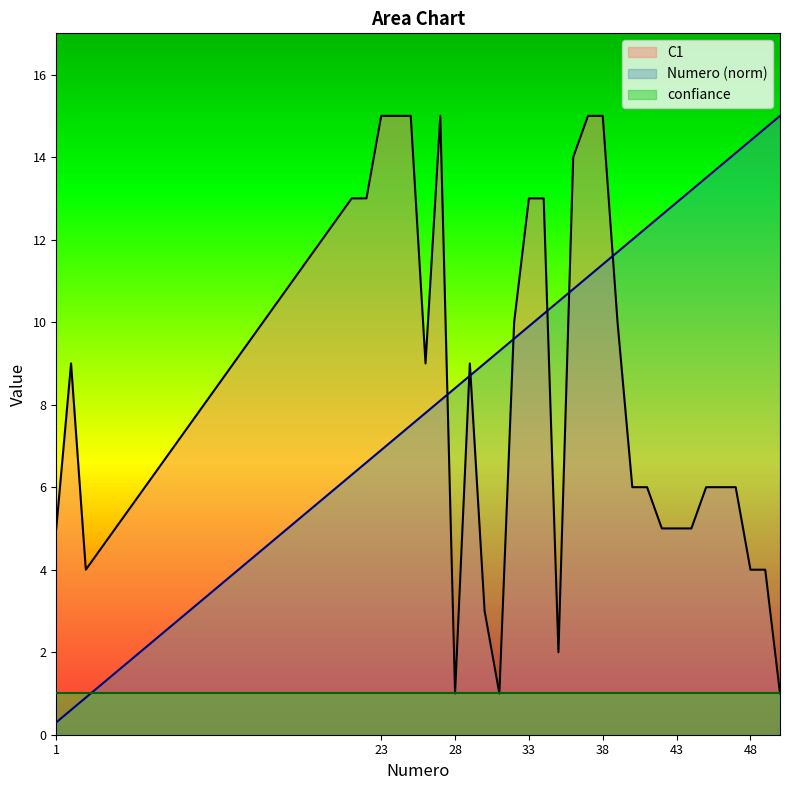

List the series in order of their overall mean, lowest first.

confiance, C1, Numero (norm)